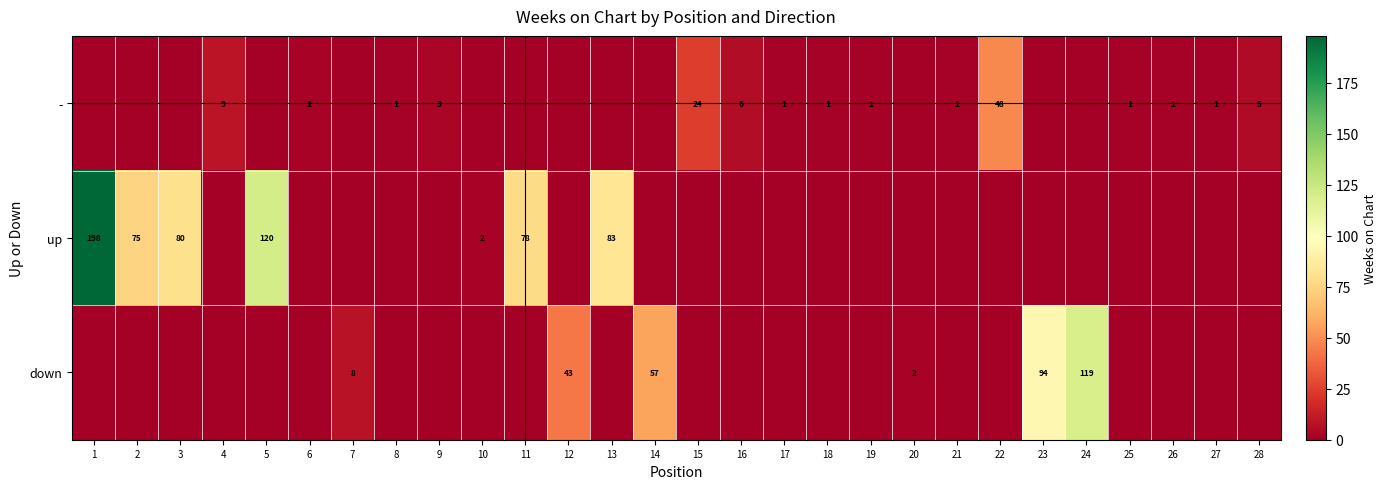

The - series shows 3 at 4. True or false?

False